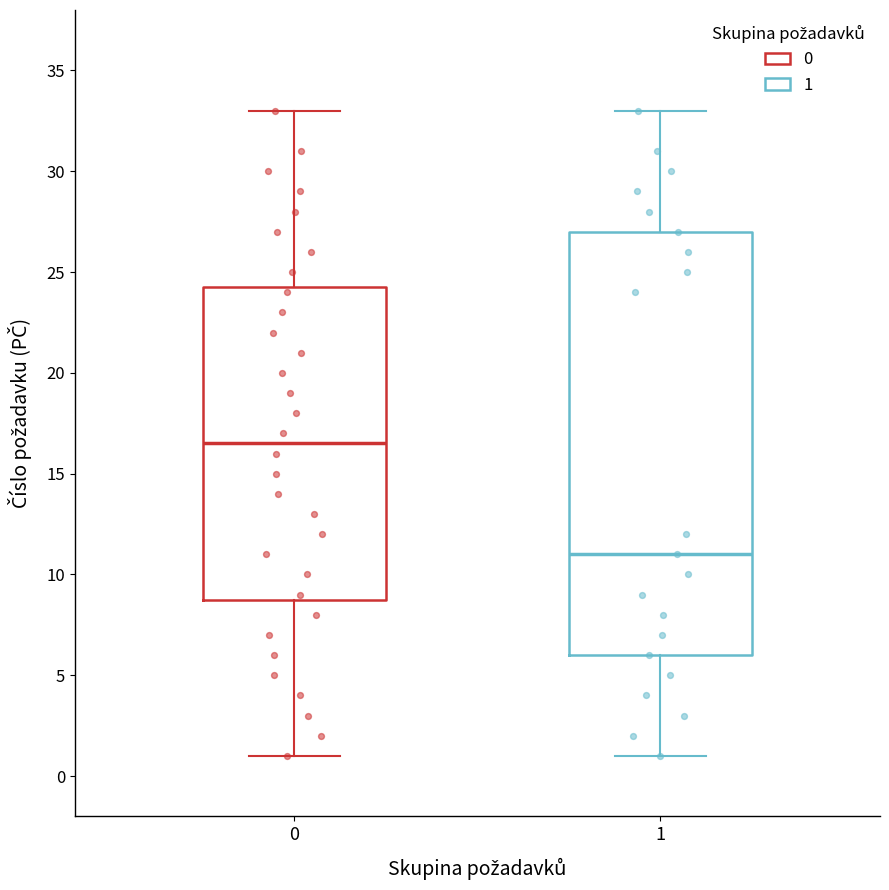

Reading left to right, read every box against the y-axis: the position of its median line, the range the box covers, and the ends of its whiskers. The values are not printed on the chart, so give them approximately, as read against the axis.

0: median 16.5, box 9.0 to 24.5, whiskers 1.0 to 33.0
1: median 11.0, box 6.0 to 27.0, whiskers 1.0 to 33.0